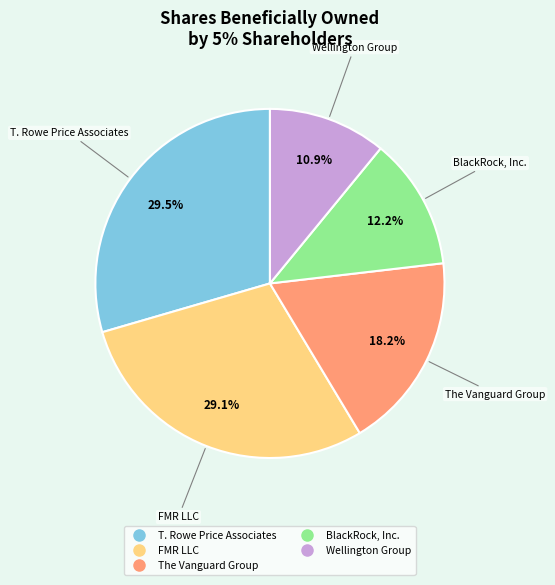

To the nearest percent, what is the difference between the Wellington Group and FMR LLC slice percentages?

18%